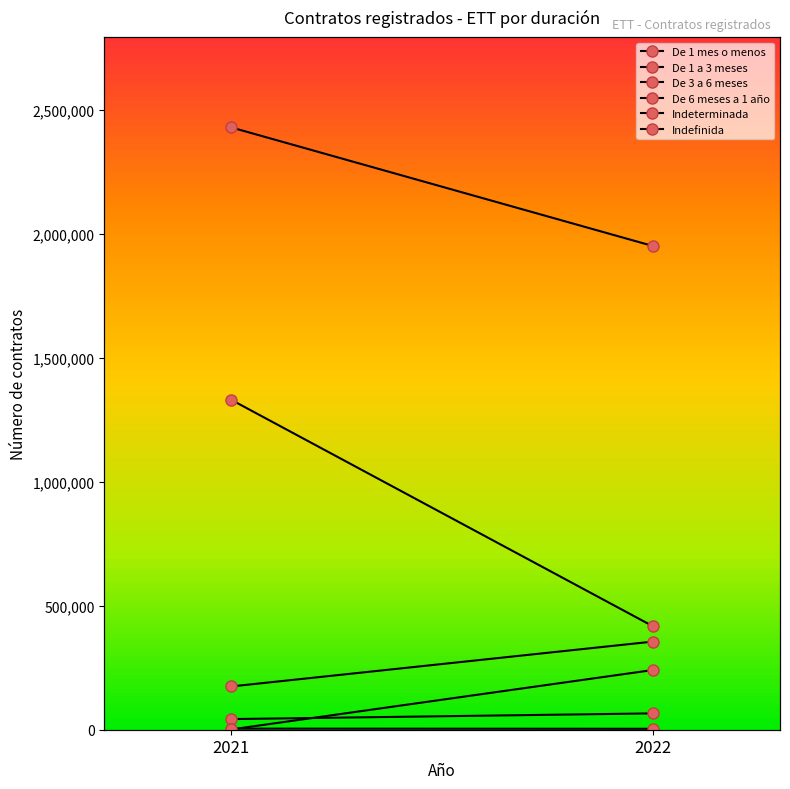

List the labels in order of De 1 mes o menos value, smallest first.

2022, 2021